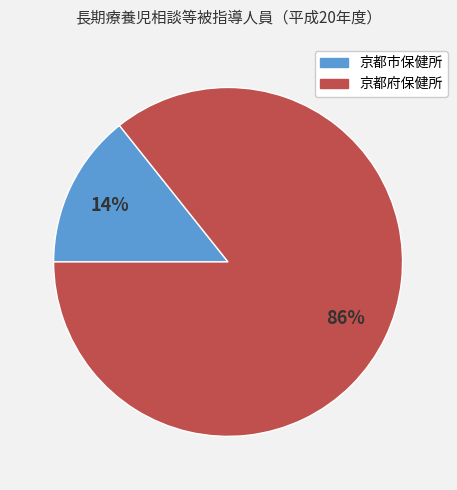

Is 京都市保健所 the majority of the pie?

No